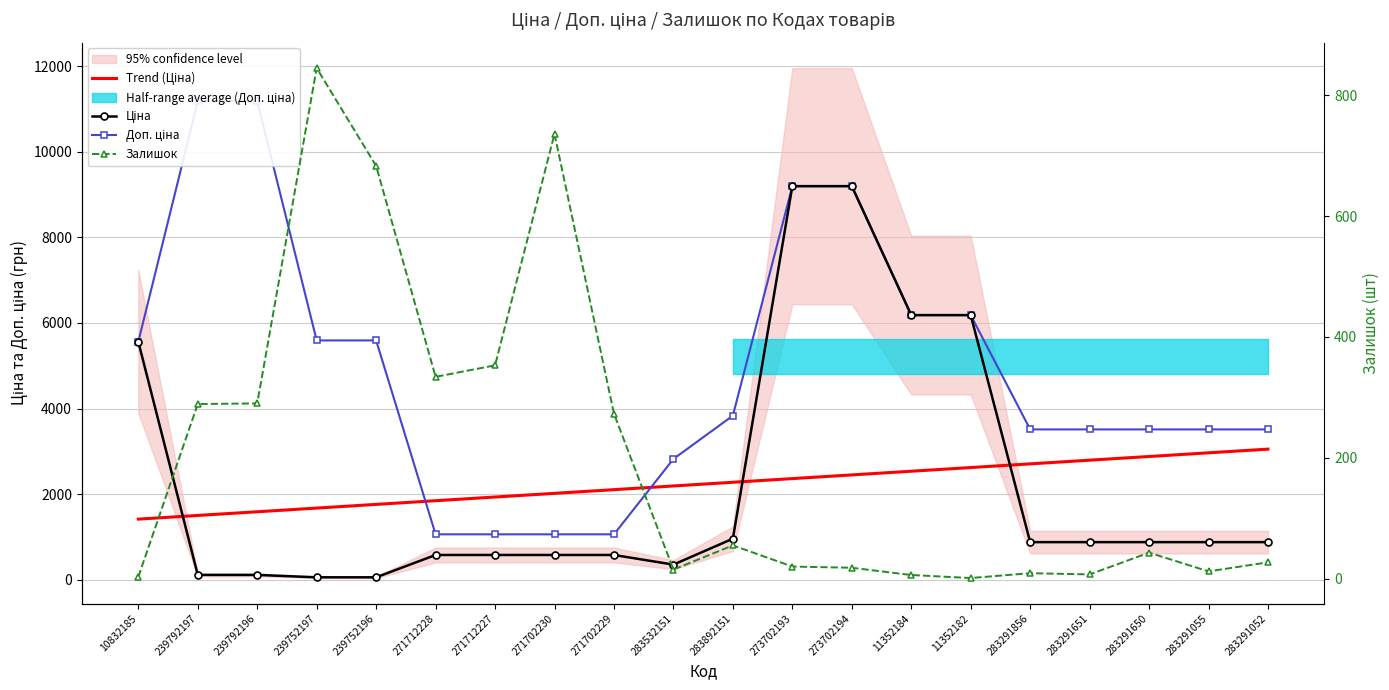

What is the spread (max minus min) of values at 283892151?

3778.8